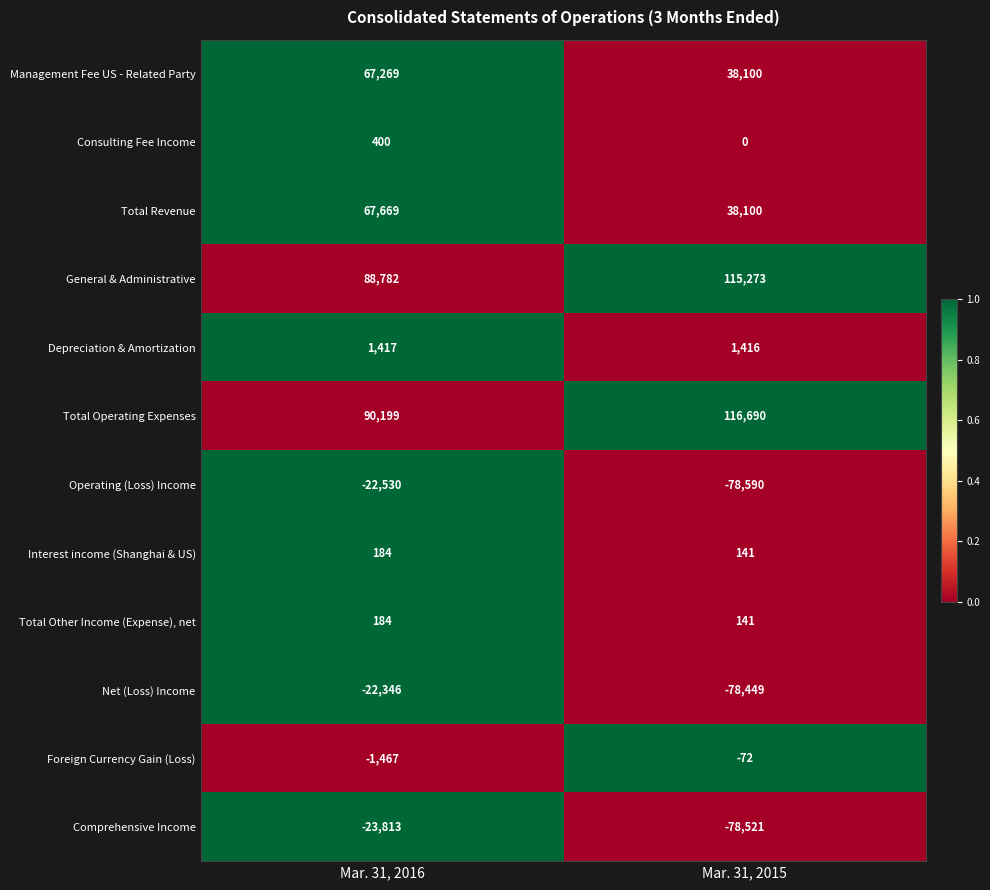

How many series are shown in this chart?

12